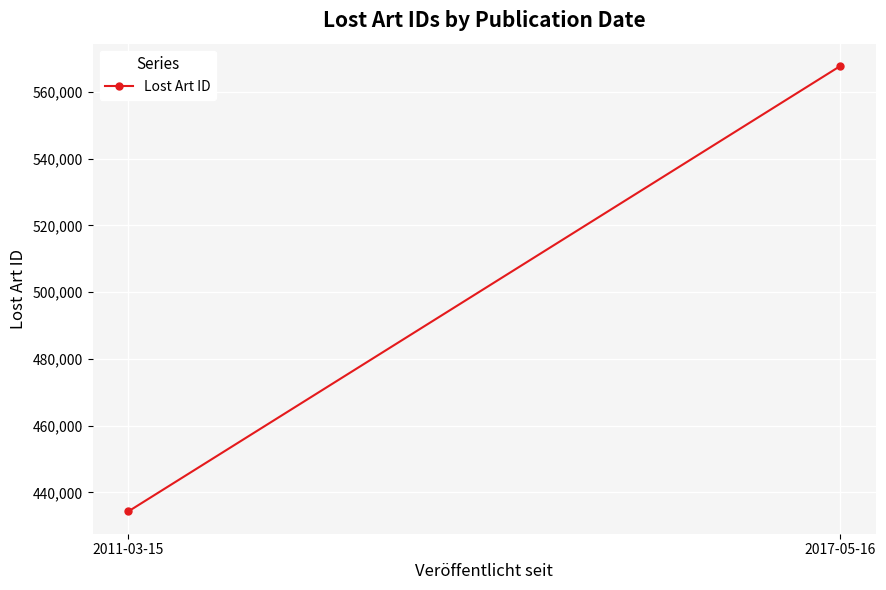

How many values are between 434297 and 567780?

2